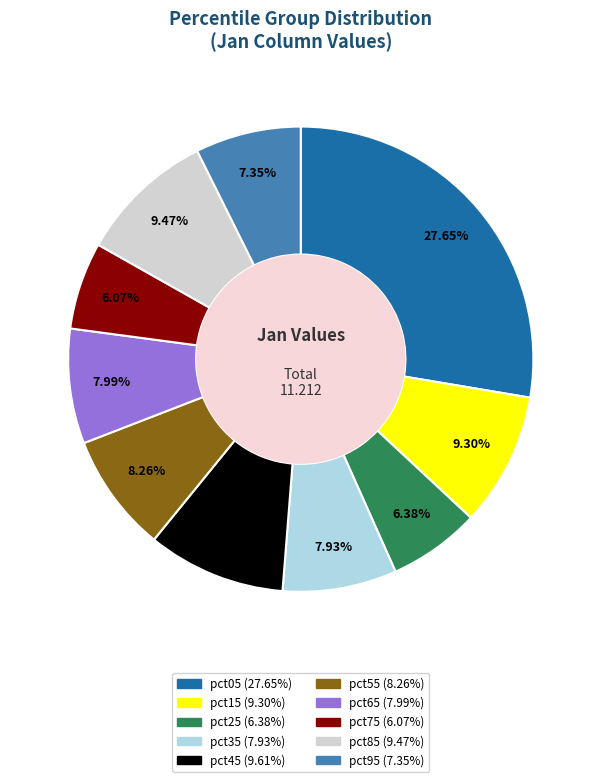

Approximately how many times larger is the value at pct45 compared to pct85?

1.0